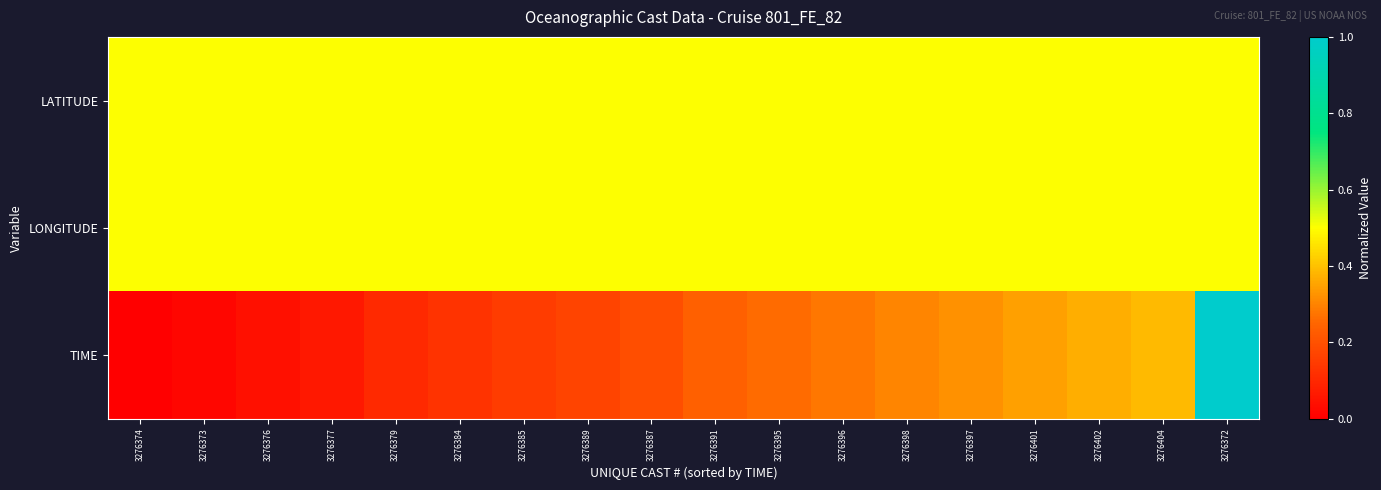

What is the spread (max minus min) of values at 3276397?

0.2